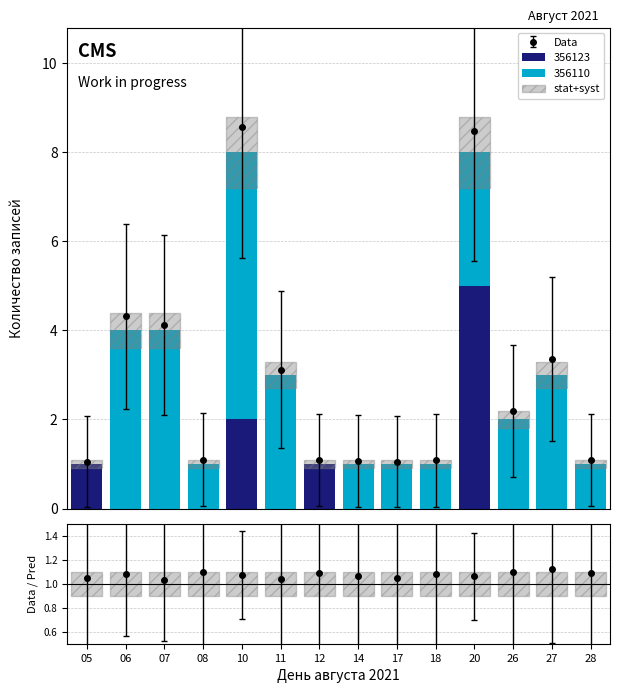

List the series in order of their overall mean, highest first.

356110, 356123